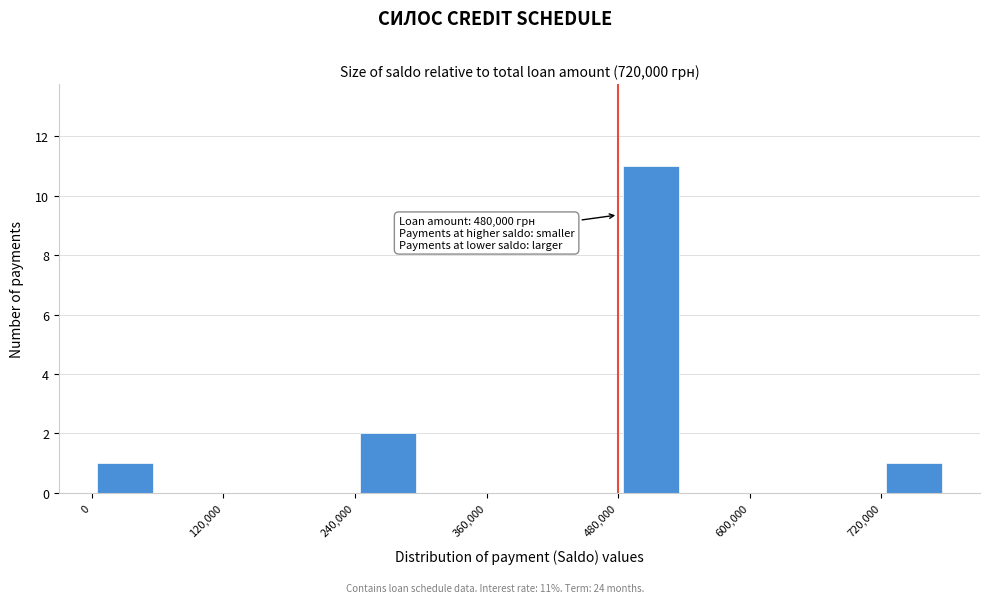

Around what value on the x-axis is the tallest bar? Give the approximate position of its centre, as read against the axis.

520000